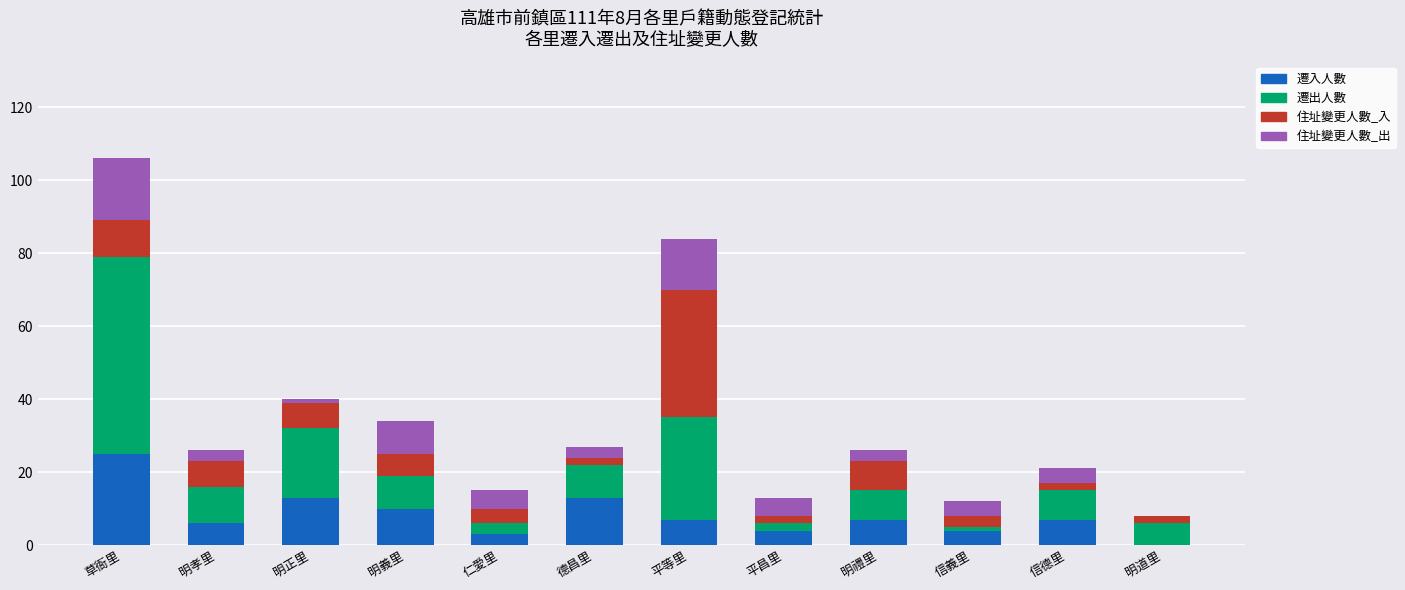

At which category is the sum across all series the highest?

草衙里